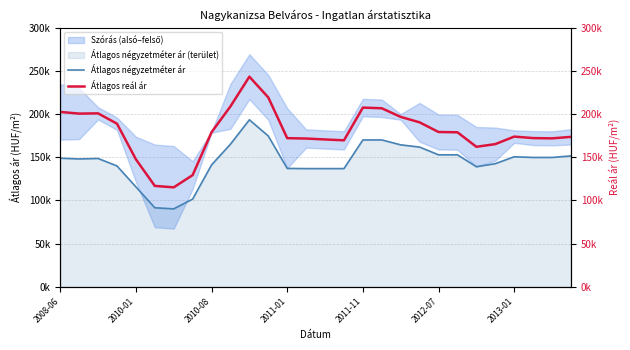

List the series in order of their overall mean, highest first.

Átlagos reál ár, Átlagos négyzetméter ár